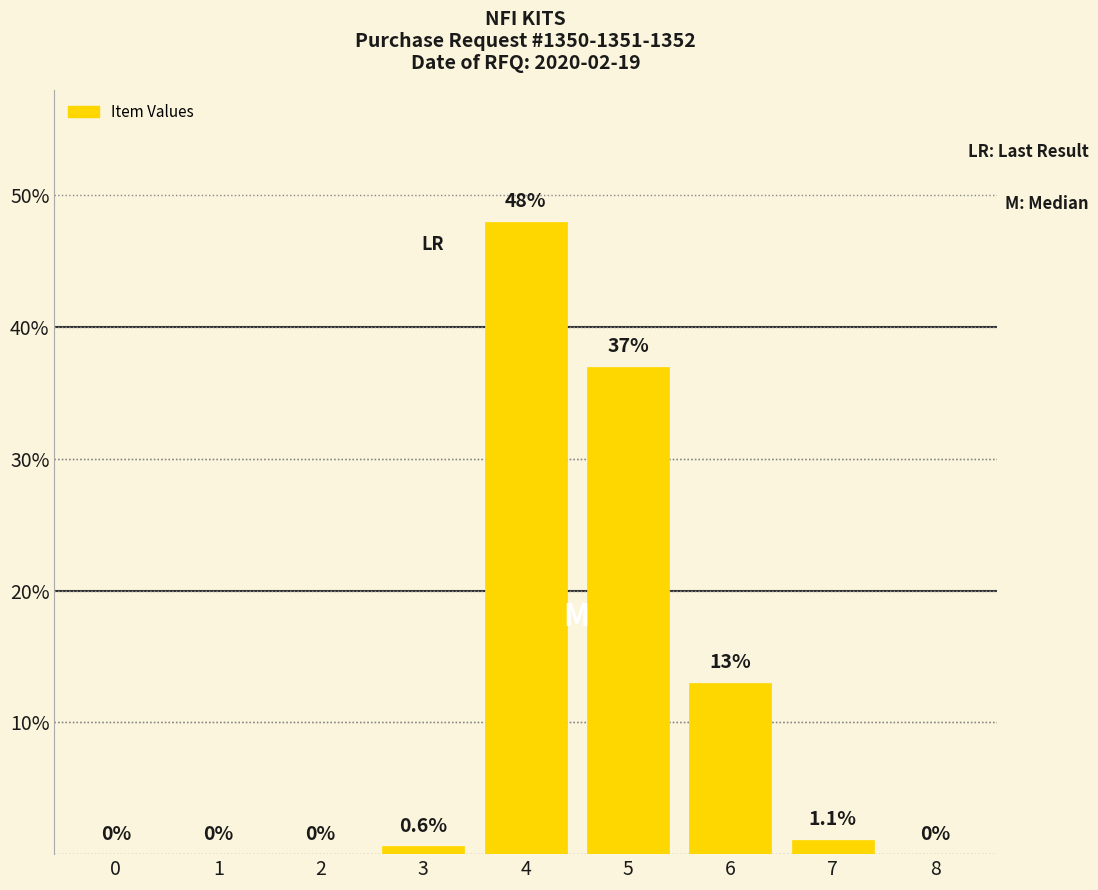

The value at 4 is 48.0. True or false?

True